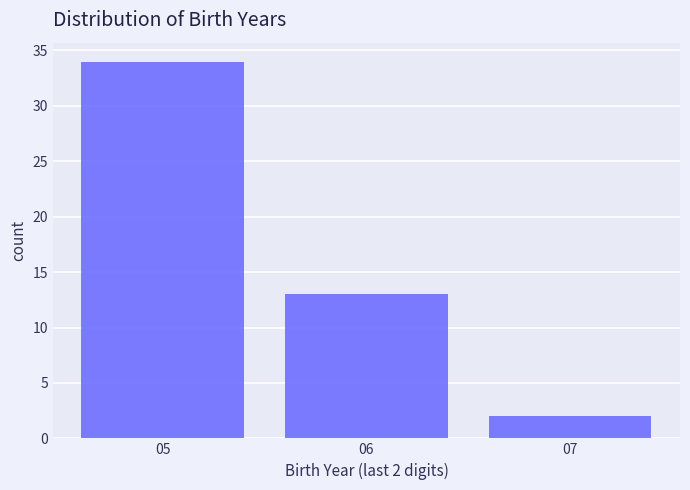

Which range on the x-axis has the tallest bar?

4.5 to 5.5